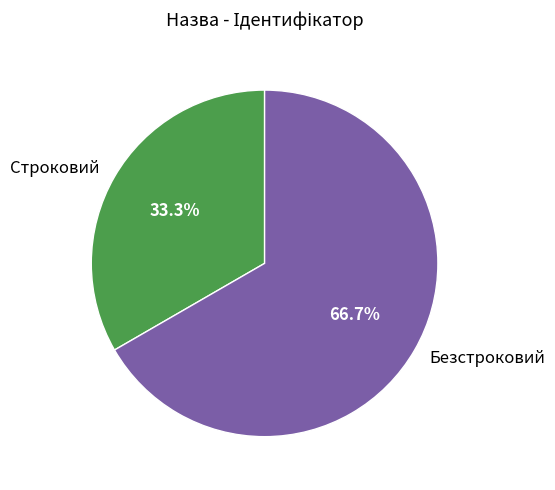

Combined, do Безстроковий and Строковий account for over 50%?

Yes